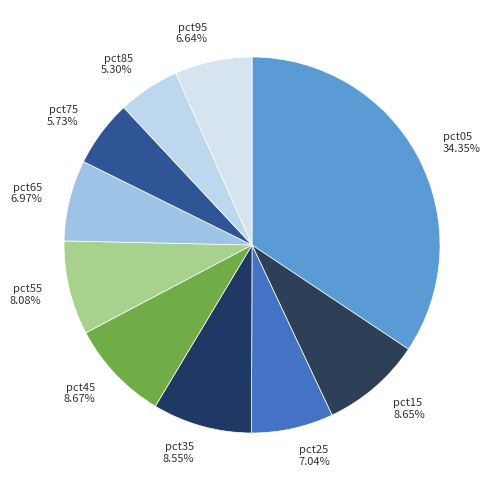

How many segments does this pie chart have?

10